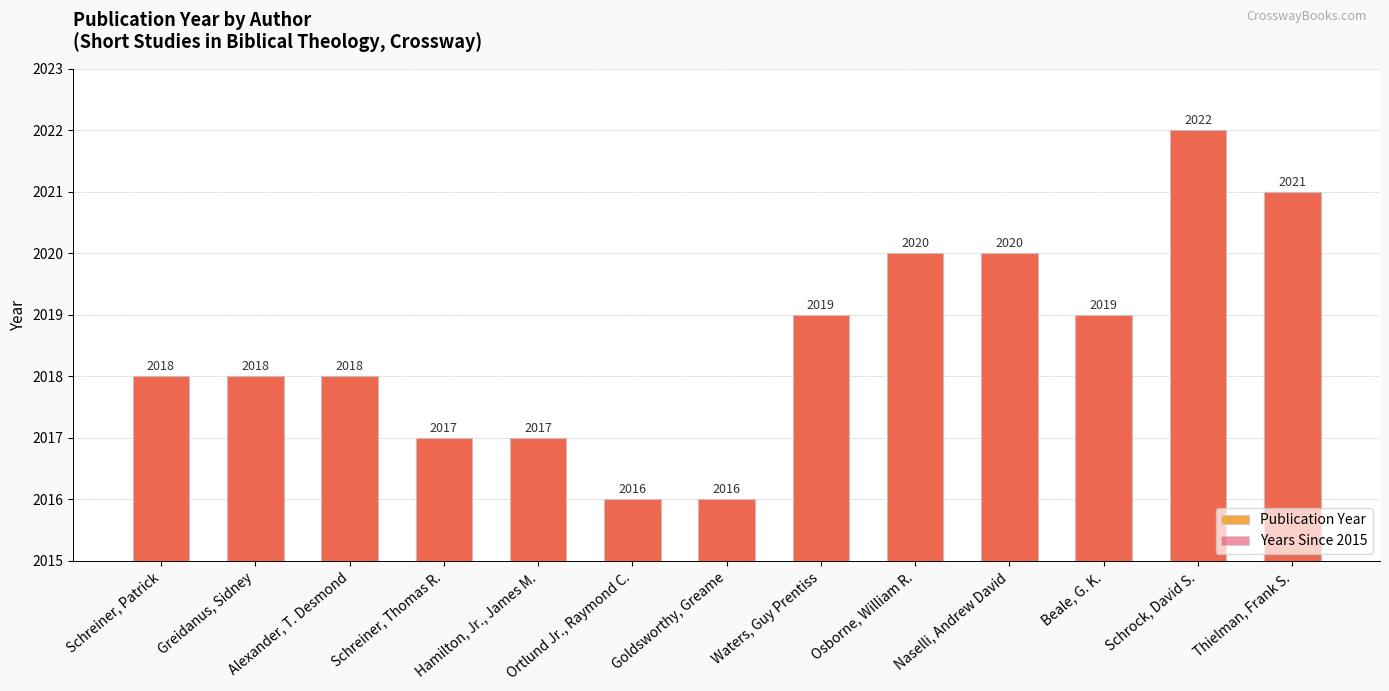

What is the spread (max minus min) of values at Schreiner, Thomas R.?

2015